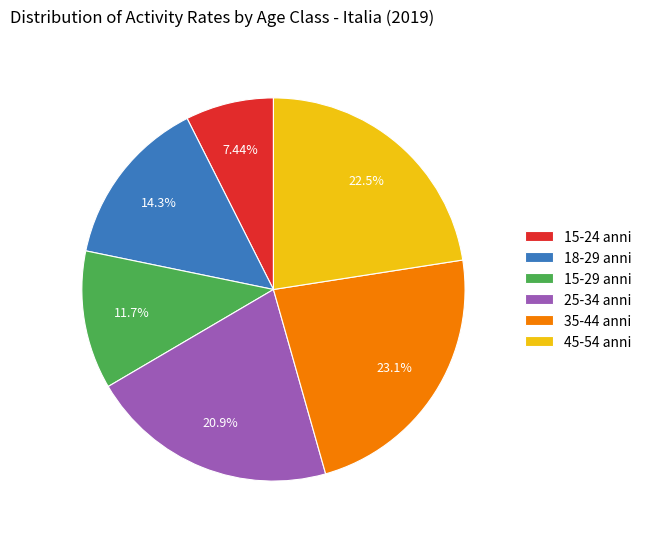

How many segments does this pie chart have?

6